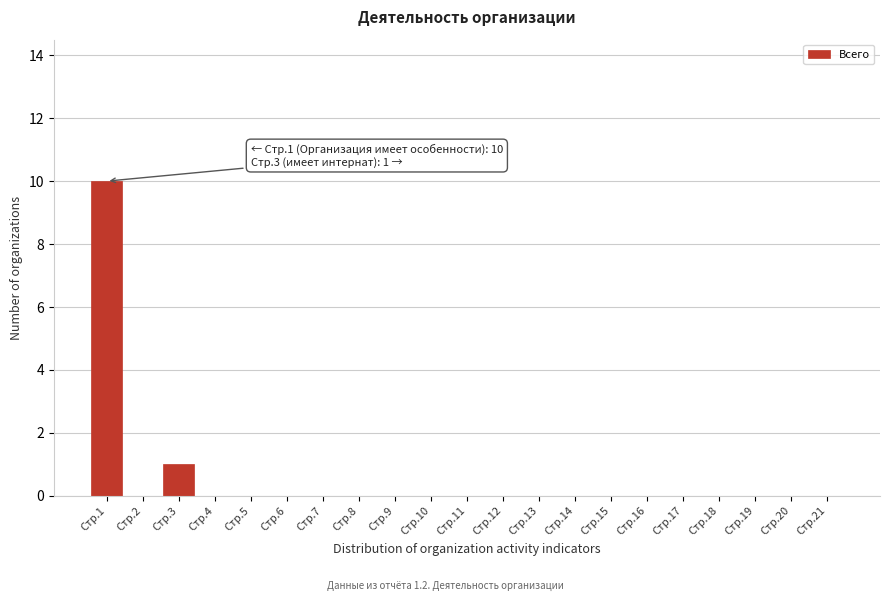

Reading left to right, extract all data points from this chart.

Стр.1=10	Стр.2=0	Стр.3=1	Стр.4=0	Стр.5=0	Стр.6=0	Стр.7=0	Стр.8=0	Стр.9=0	Стр.10=0	Стр.11=0	Стр.12=0	Стр.13=0	Стр.14=0	Стр.15=0	Стр.16=0	Стр.17=0	Стр.18=0	Стр.19=0	Стр.20=0	Стр.21=0